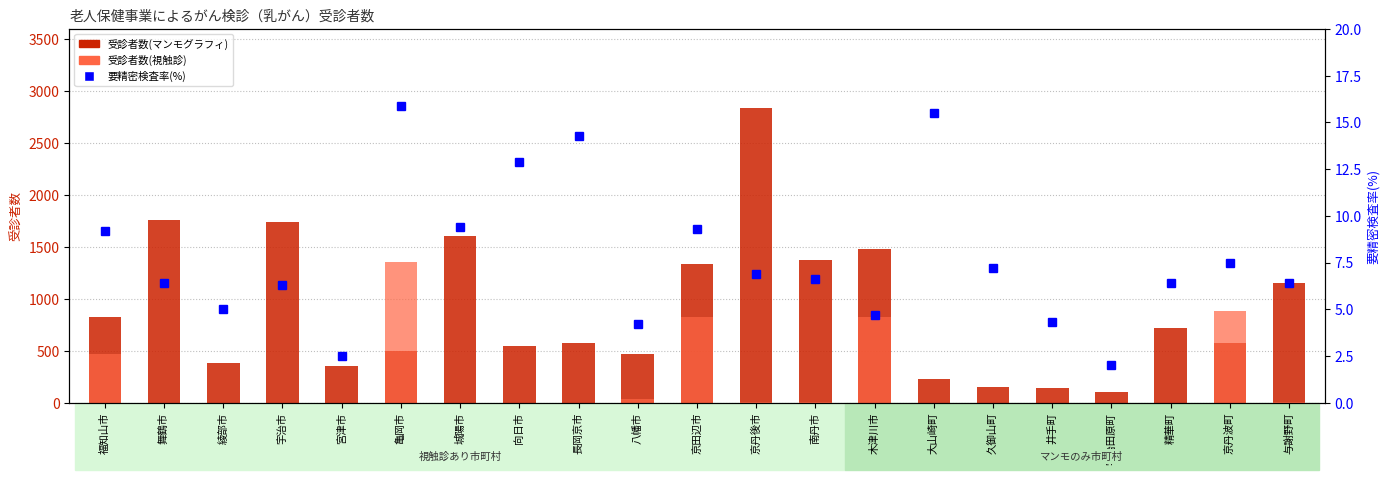

What is the average value of the 要精密検査率(%) series?

7.8